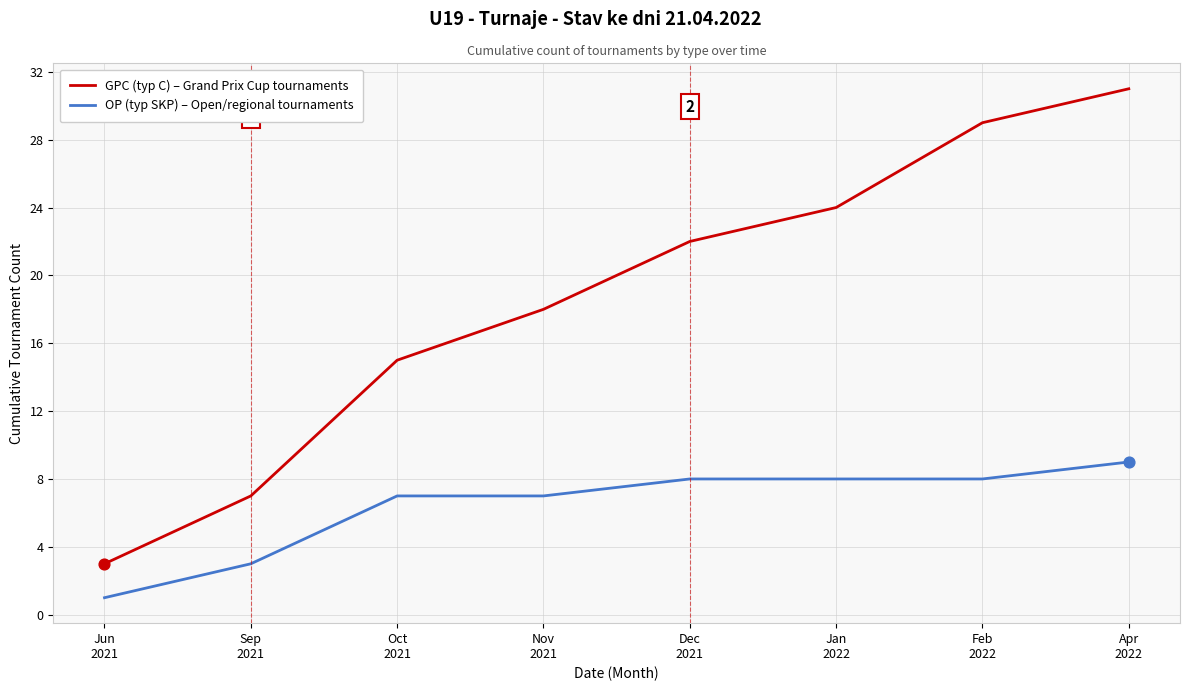

At how many categories does at least one series exceed 6?

7